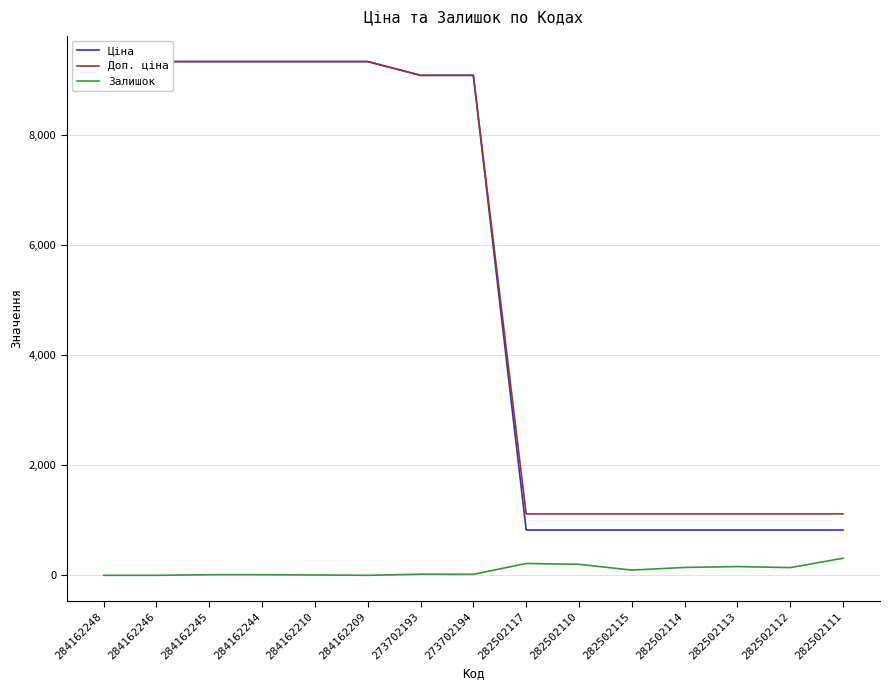

True or false: Залишок has more than 1 interior local peaks.

True